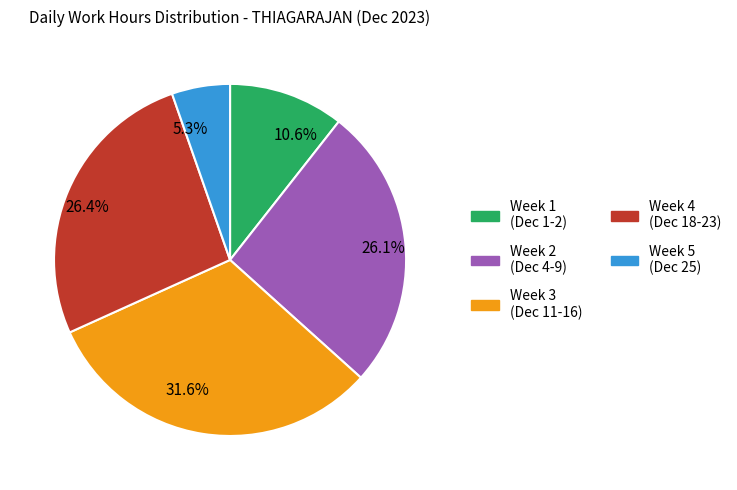

How many slices are in this pie chart?

5